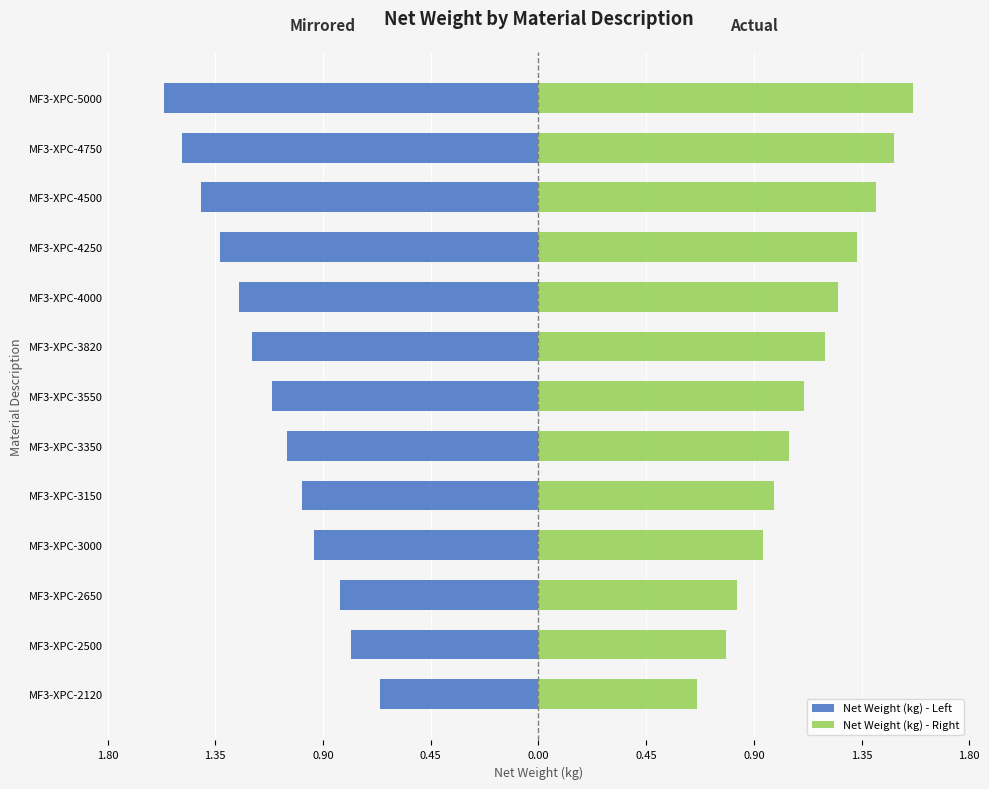

How many bars are there in each group?

2